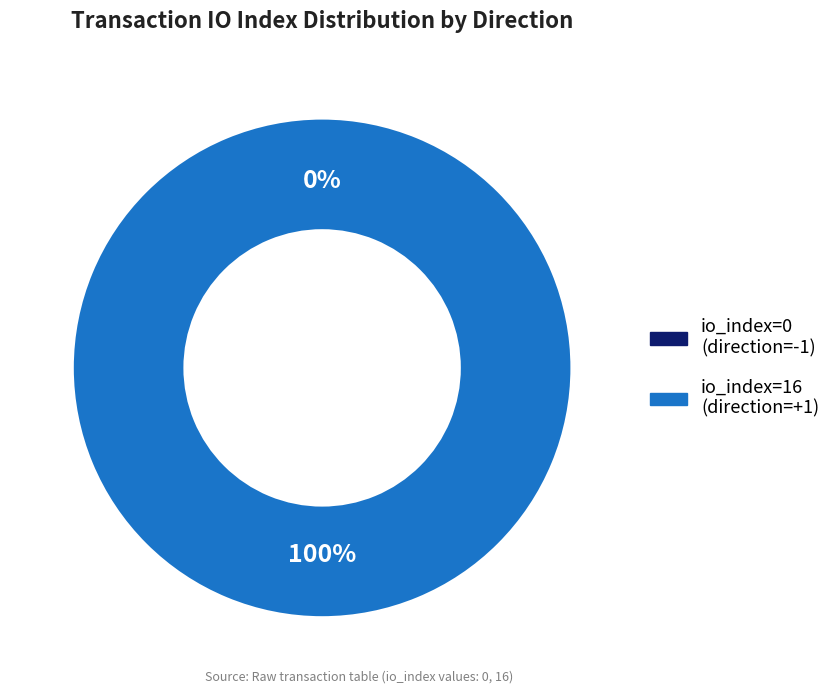

Rank the categories by value from highest to lowest.

tx_index_16, tx_index_0